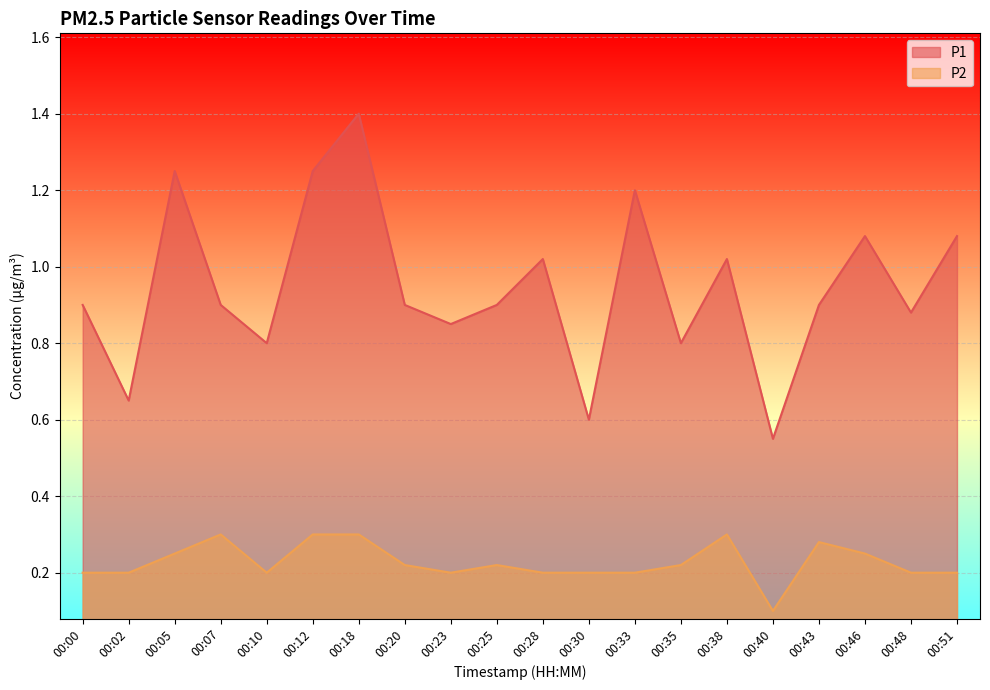

The P1 series shows 0.5 at 00:00. True or false?

False